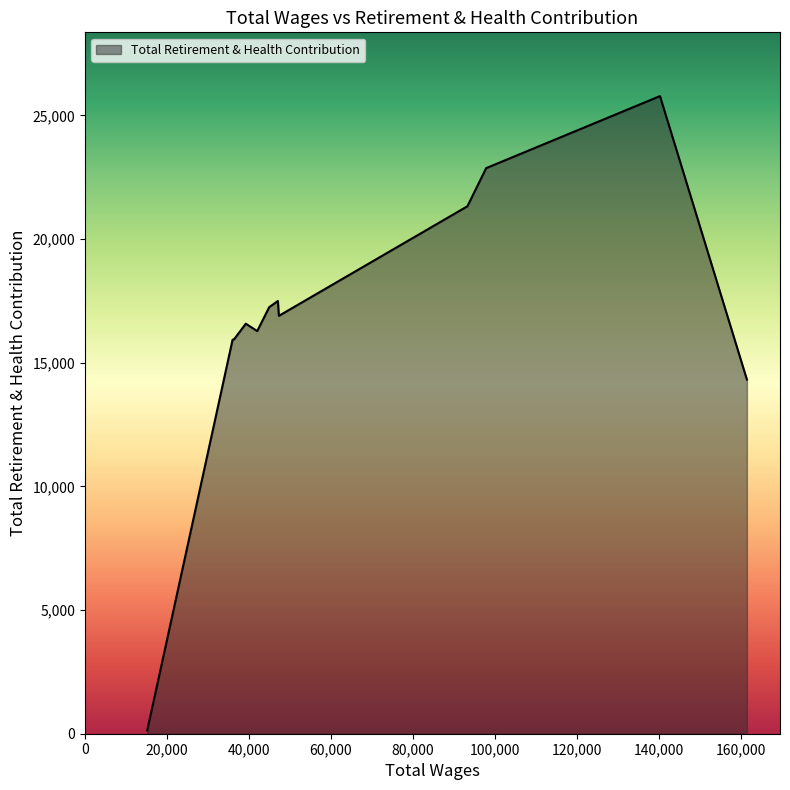

What is the difference between the maximum and minimum values?

25649